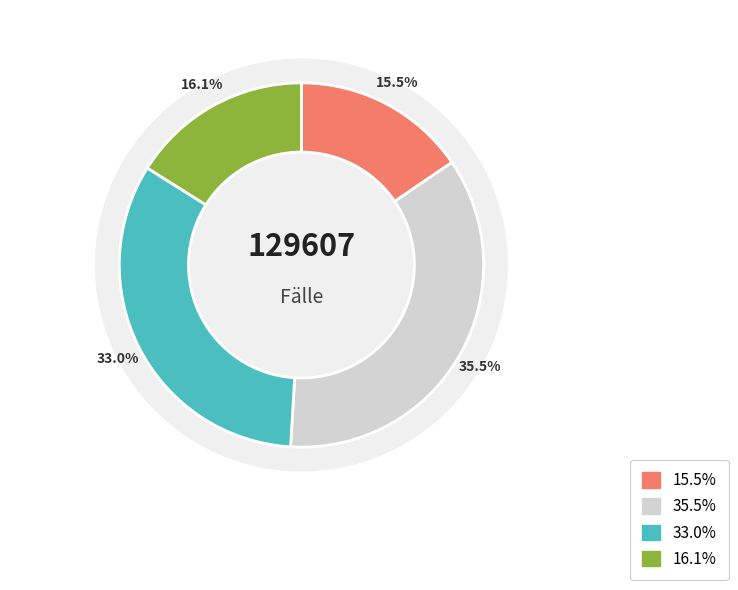

The Pflegegrad 5 slice represents 16% of the pie. True or false?

True